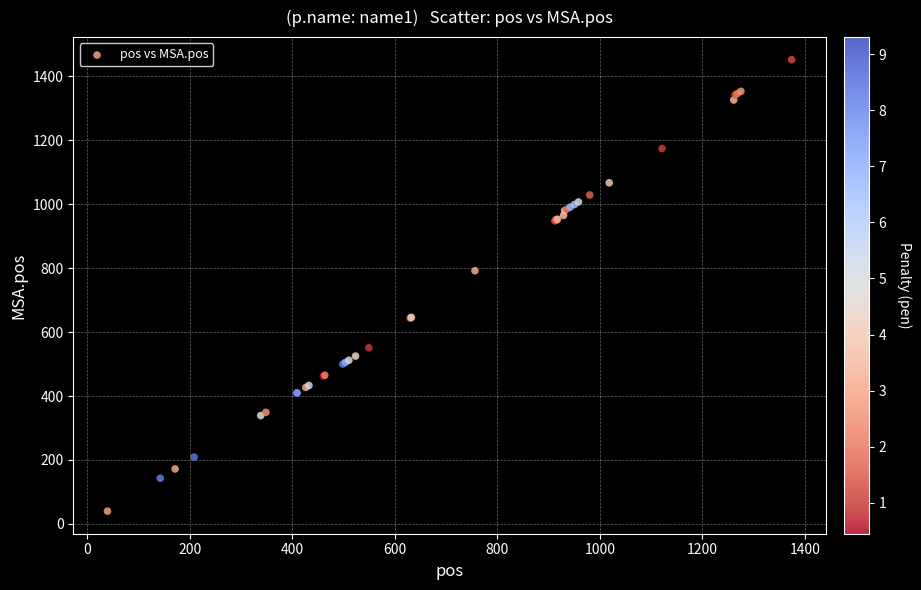

What Y value in the scatter plot is closest to 746?

792